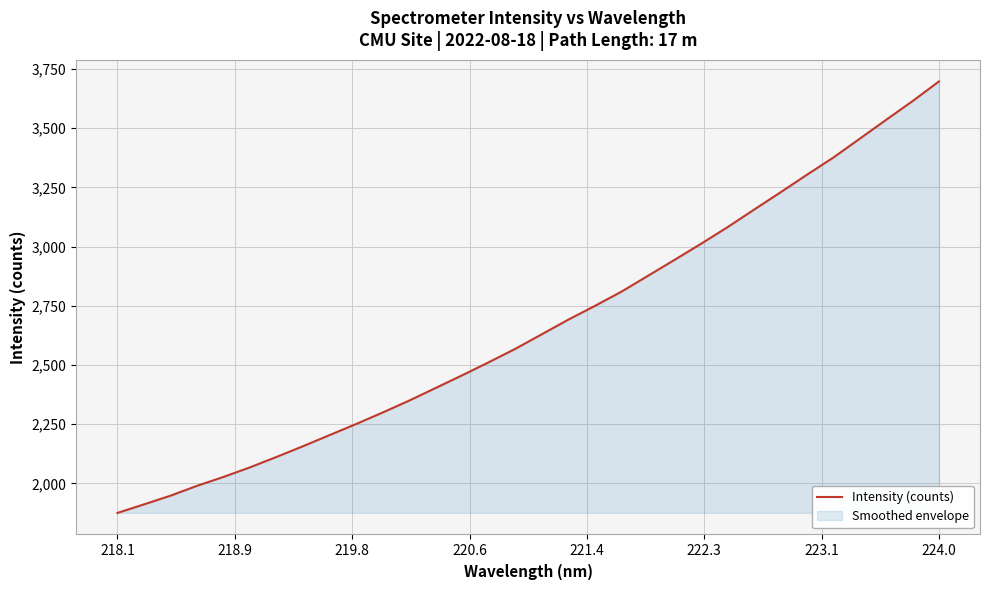

Which category has the highest value across all series?

224.0